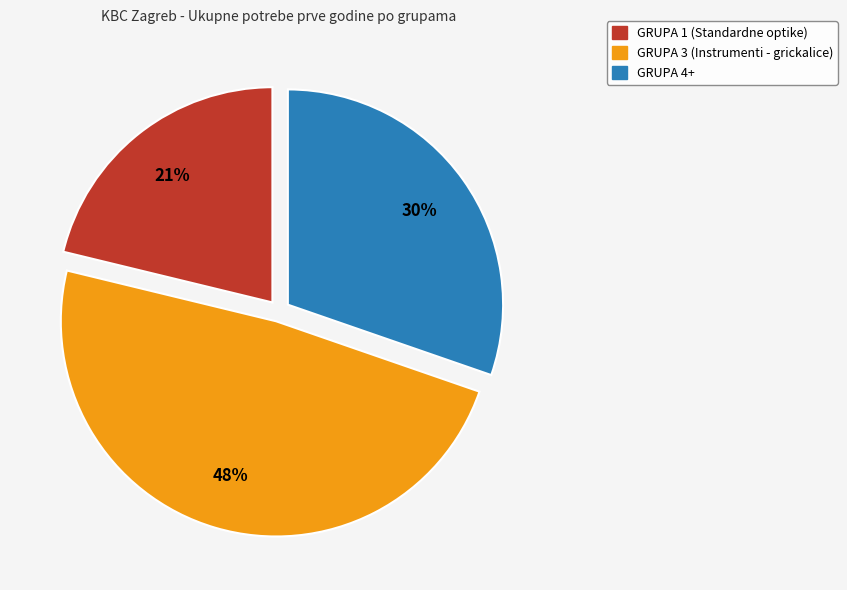

Does any single category account for the majority?

No